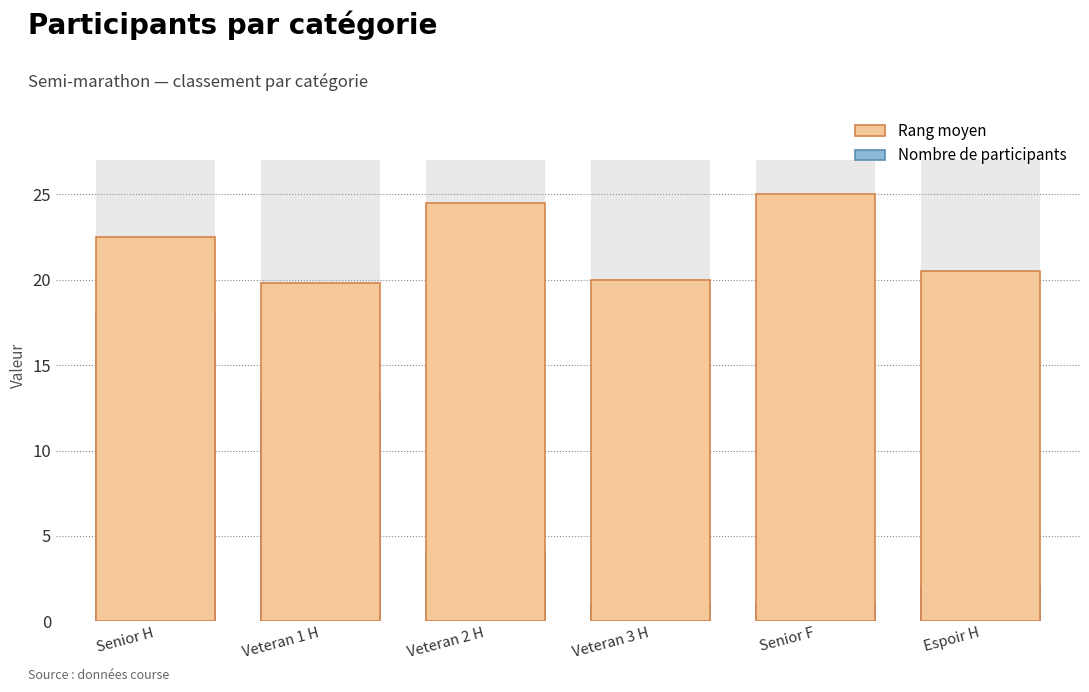

At Senior F, list the series in order from smallest to largest.

Nombre de participants, Rang moyen